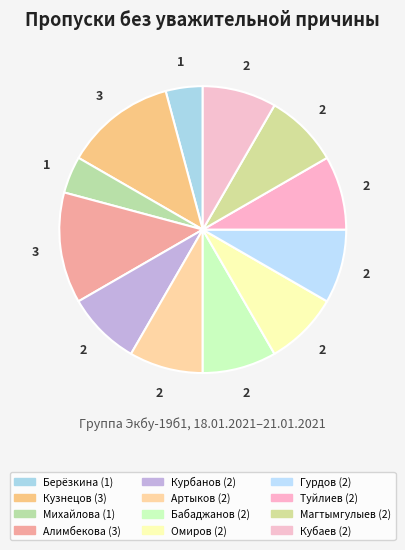

Is there a majority slice in this chart?

No